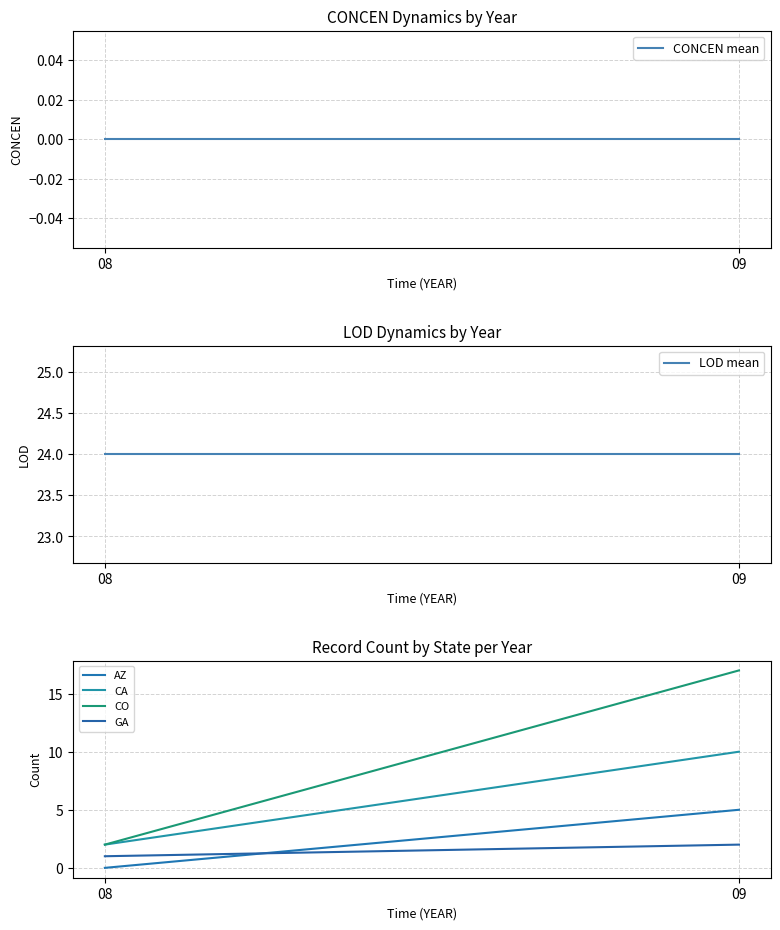

List the labels in order of CONCEN mean value, largest first.

08, 09